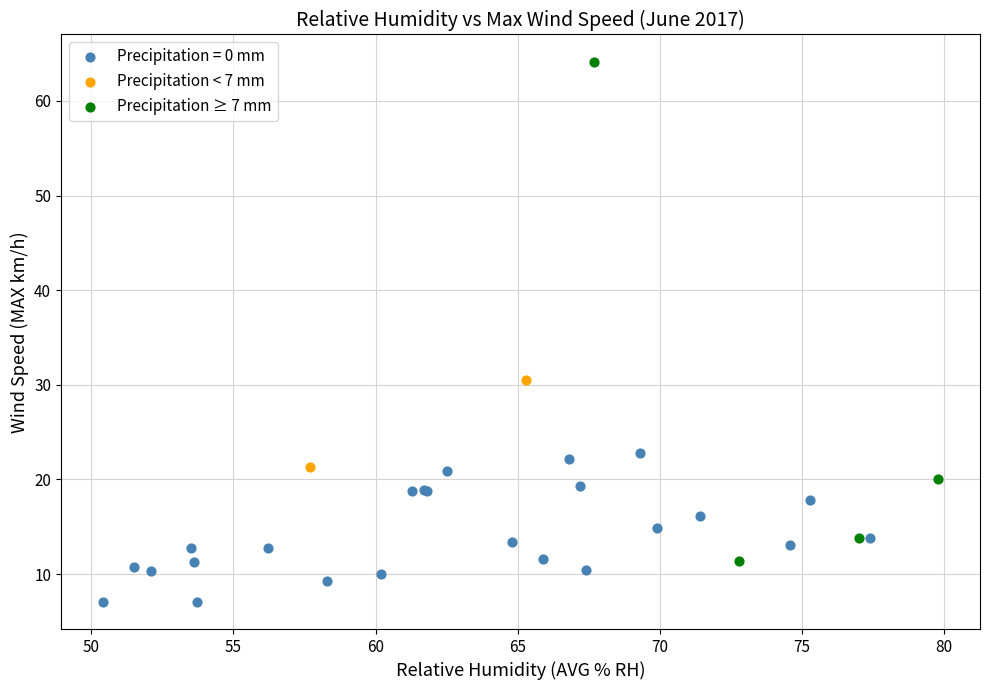

Which series has the widest spread of Y values?

Precipitation ≥ 7 mm